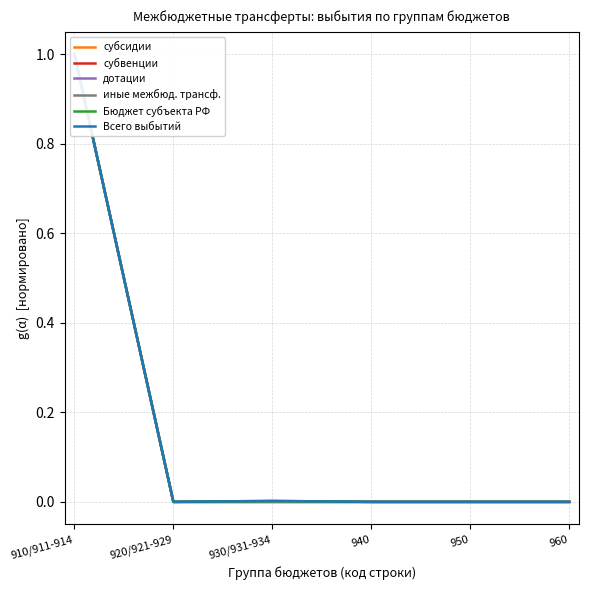

Rank the series at 920/921-929 from highest to lowest value.

субсидии, субвенции, дотации, иные межбюд. трансф., Бюджет субъекта РФ, Всего выбытий